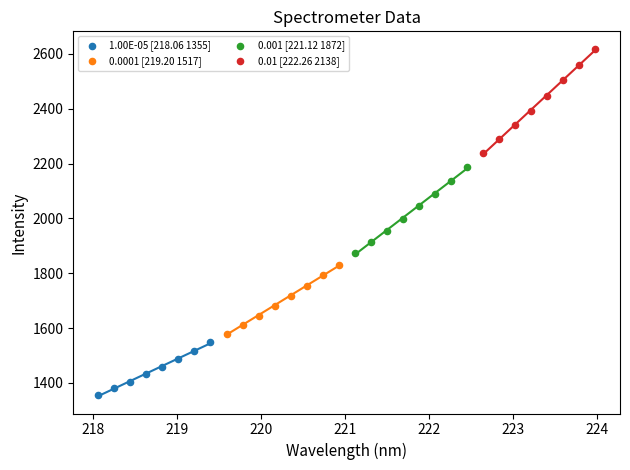

Which series has the largest Y range (max minus min)?

0.01 [222.26 2138]